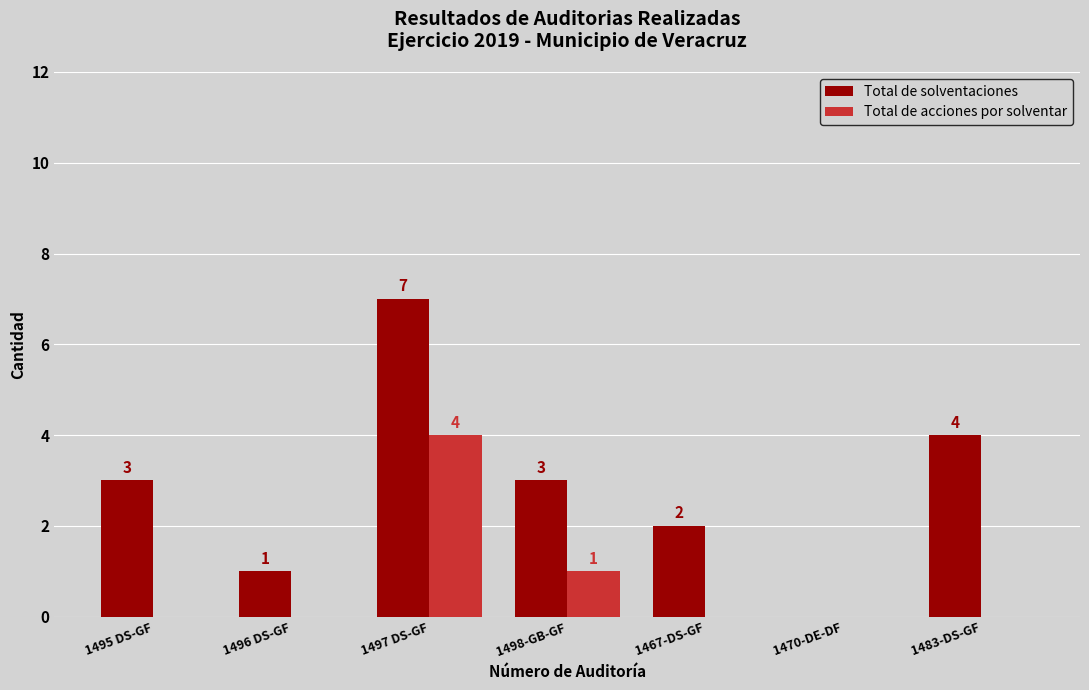

What is the maximum value shown in the chart?

7